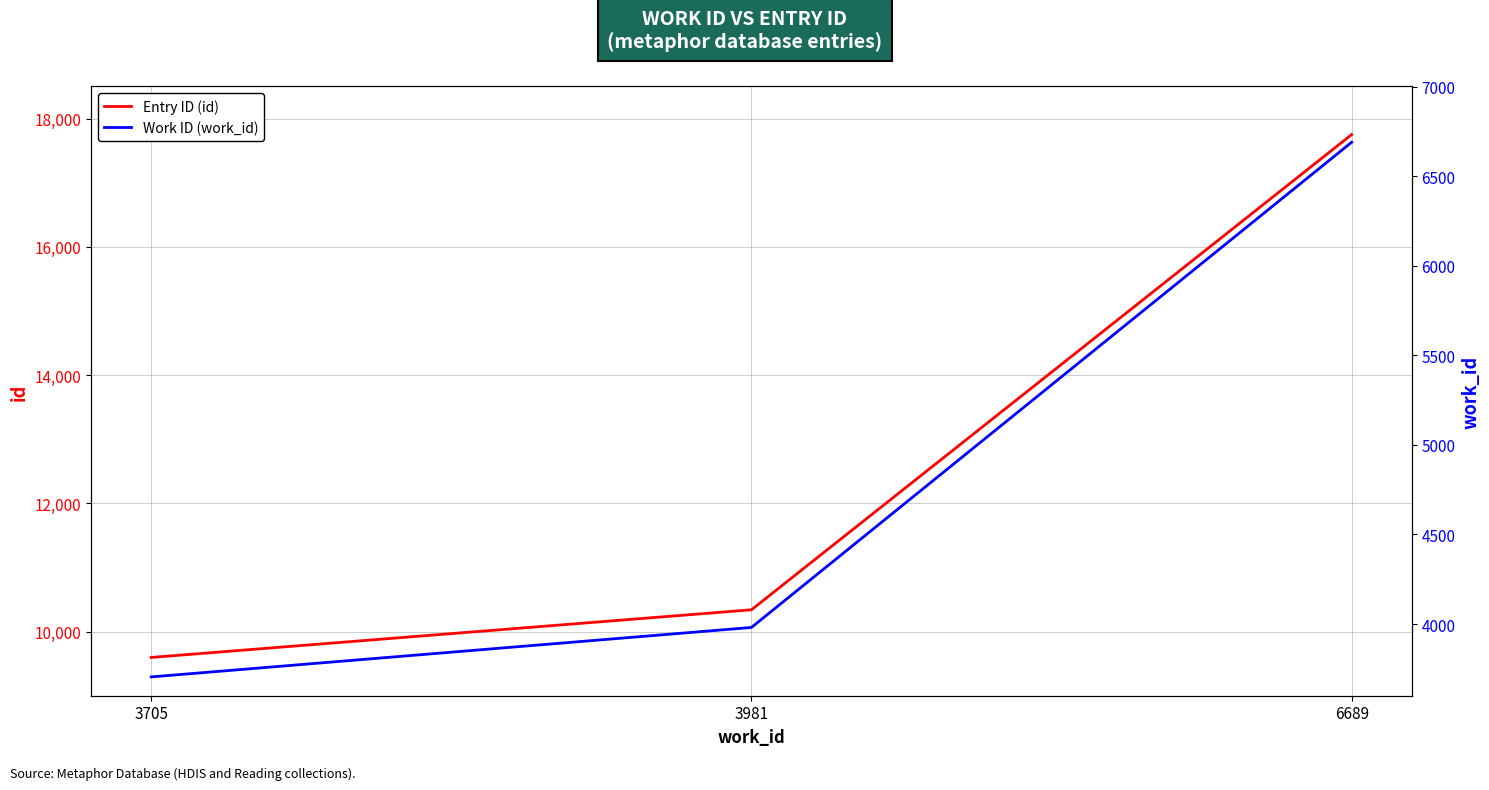

What is the average value of the Entry ID (id) series?

12563